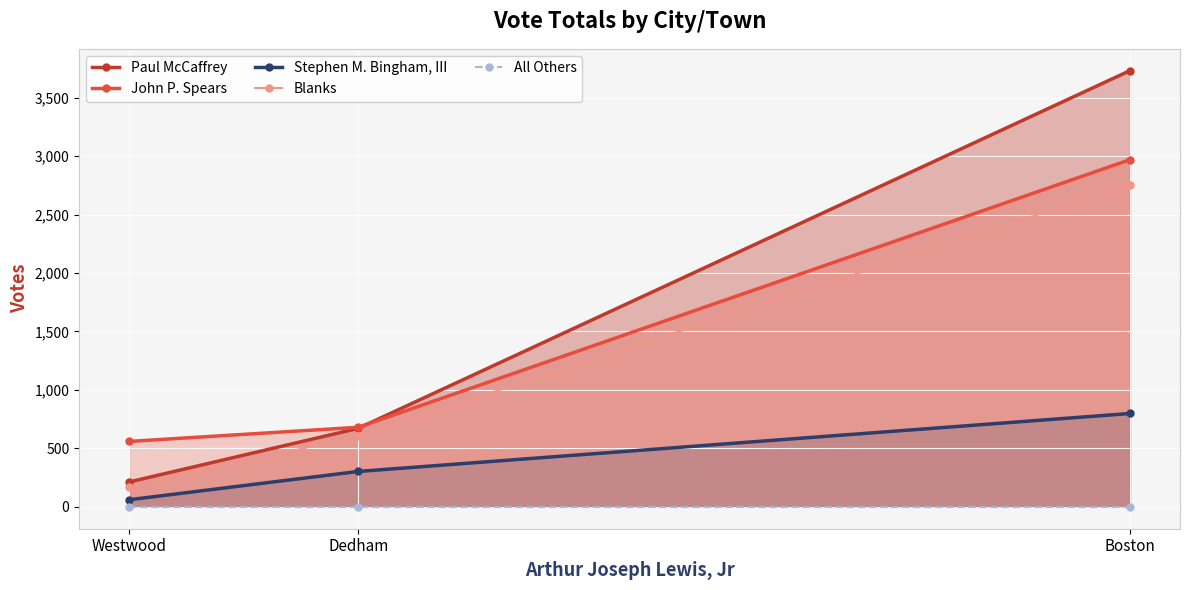

Count the Blanks values in the range 165 to 2756.

3